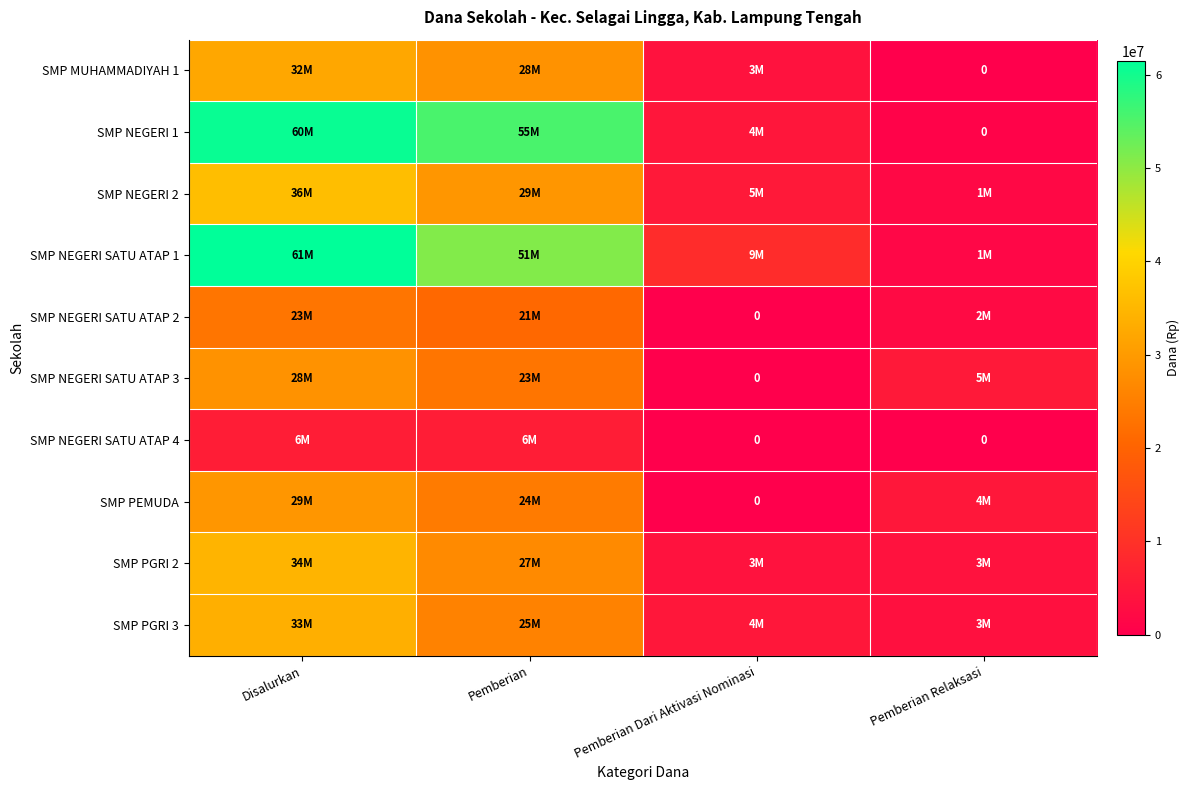

Which series changed the most between Disalurkan and Pemberian Dari Aktivasi Nominasi?

SMP NEGERI 1